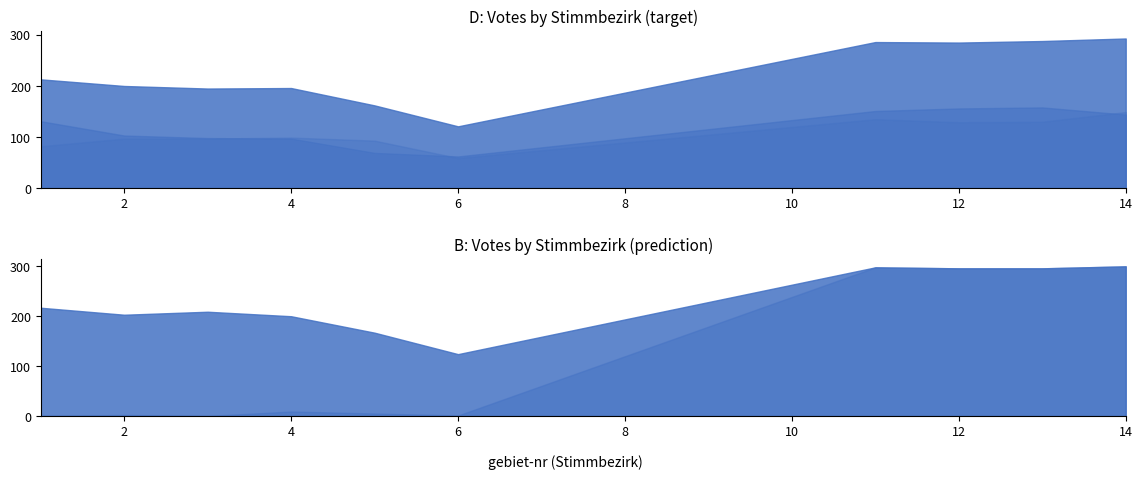

At which category is the sum across all series the highest?

14